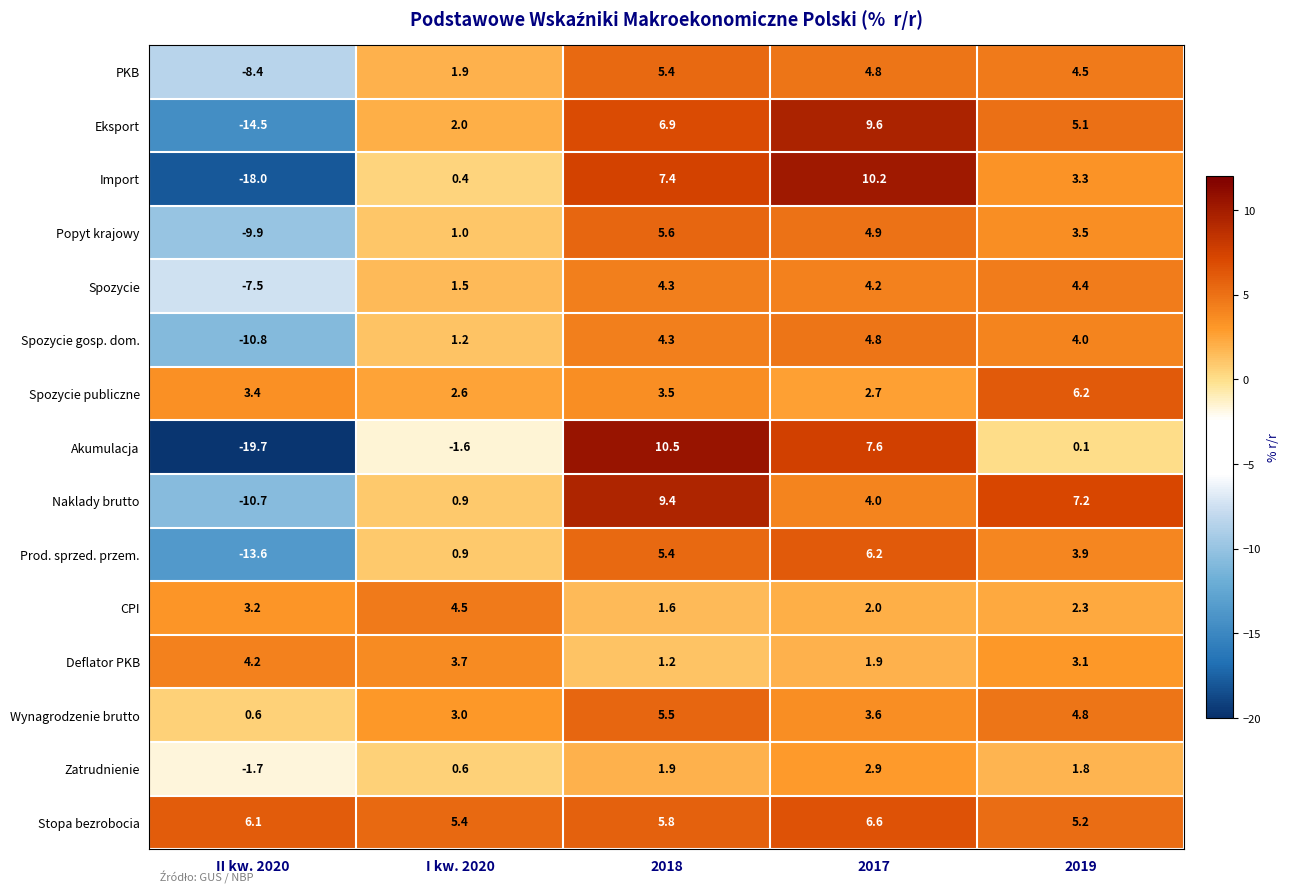

The value of CPI at II kw. 2020 is 3.2. True or false?

True